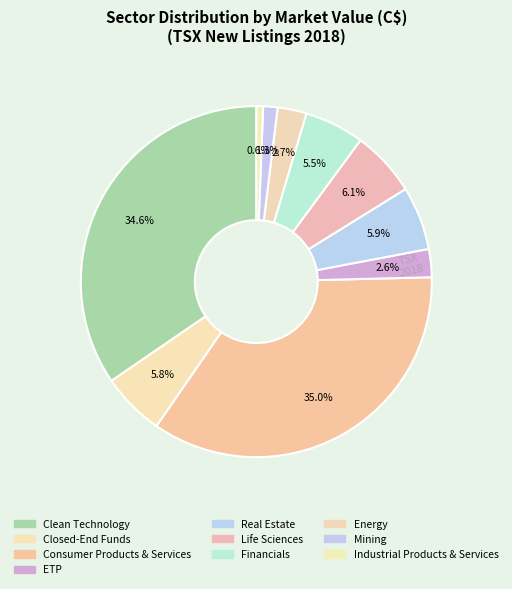

Does any single category account for the majority?

No